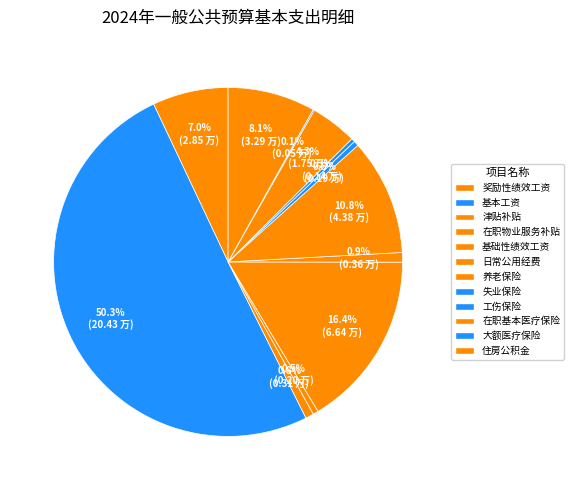

Does any single category account for the majority?

Yes